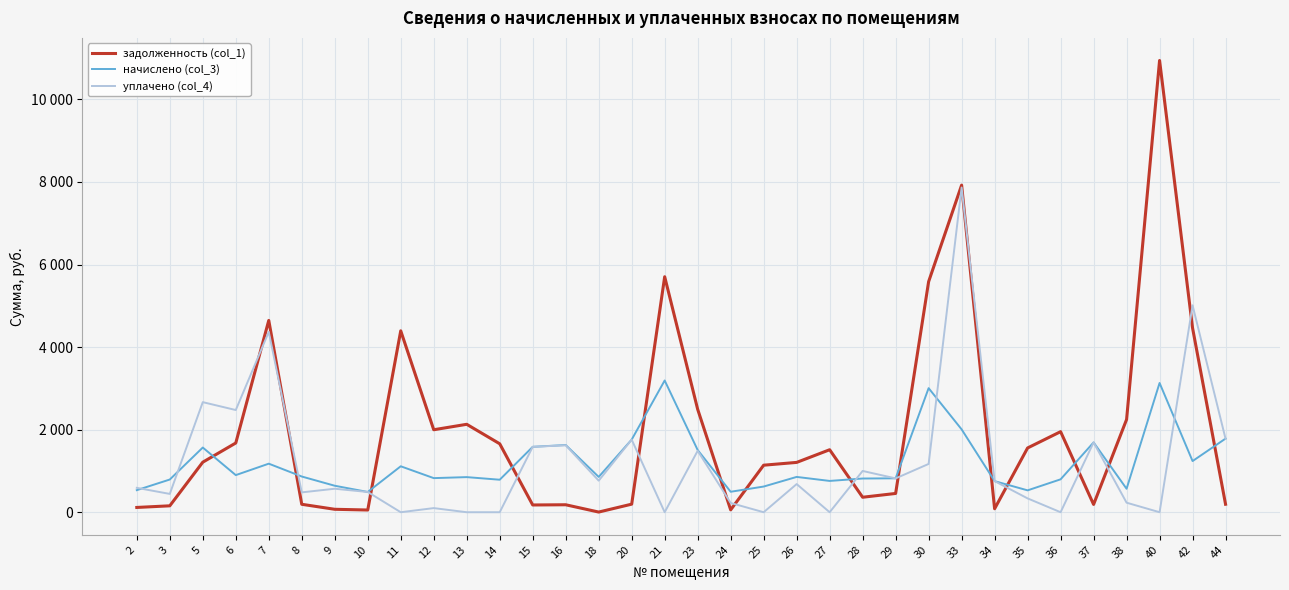

Which label corresponds to the largest value in the chart?

40